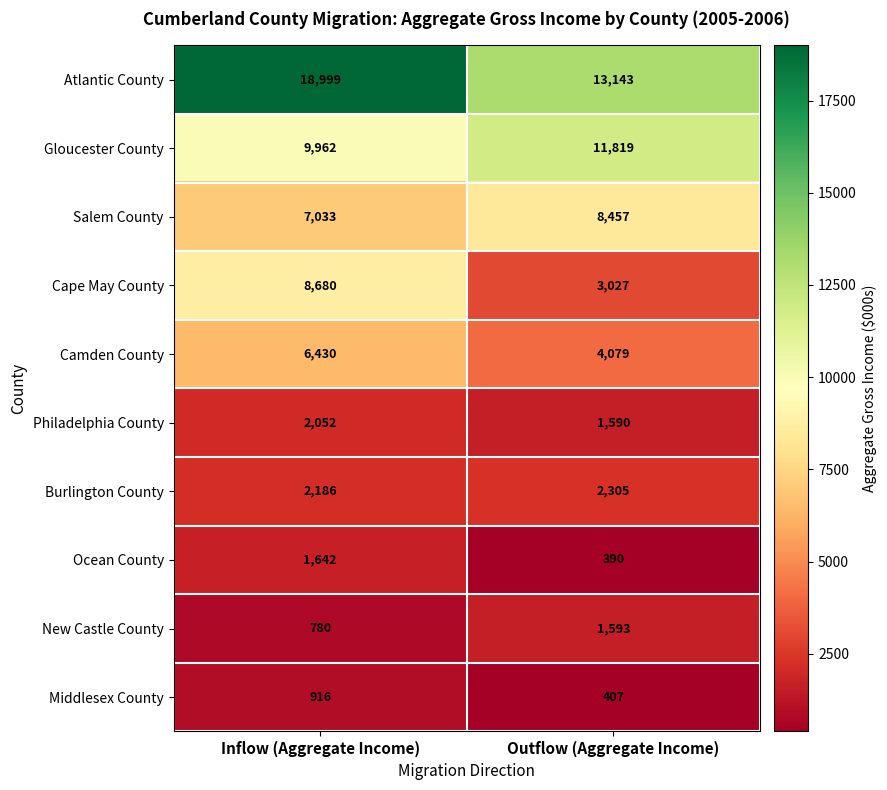

How many values in the Gloucester County series are below 11819?

1